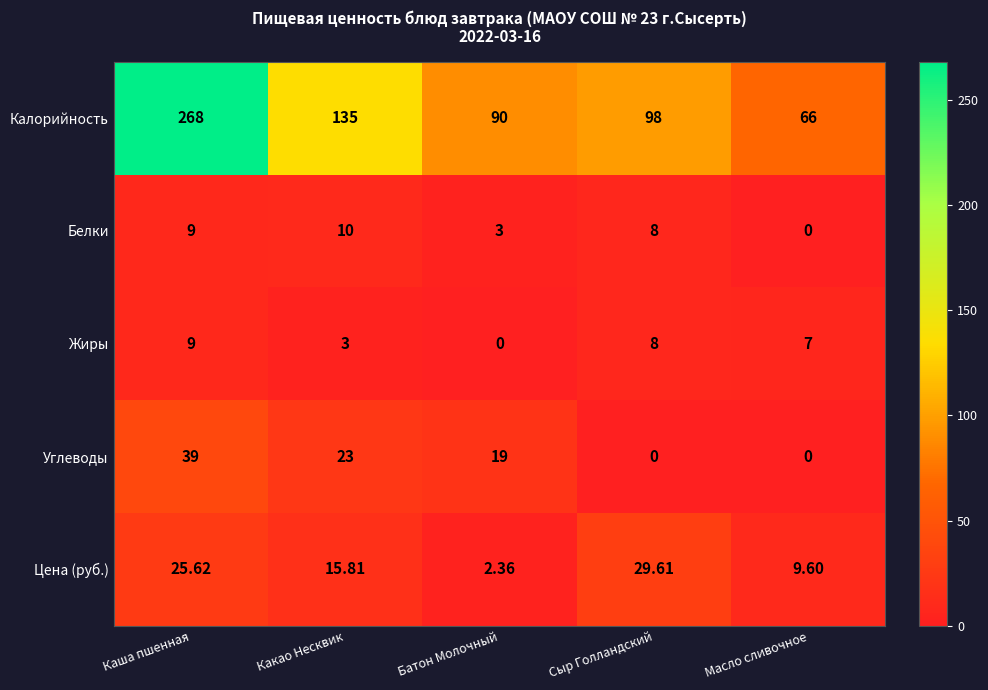

At which category is the sum across all series the highest?

Каша пшенная